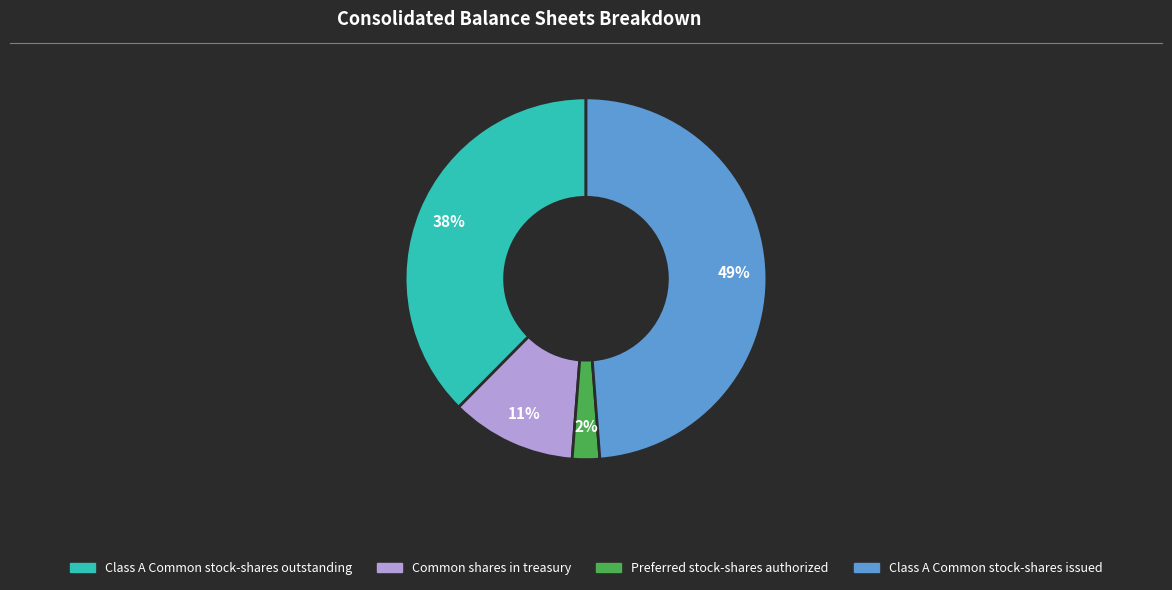

To the nearest percent, what portion does Common shares in treasury represent?

11%